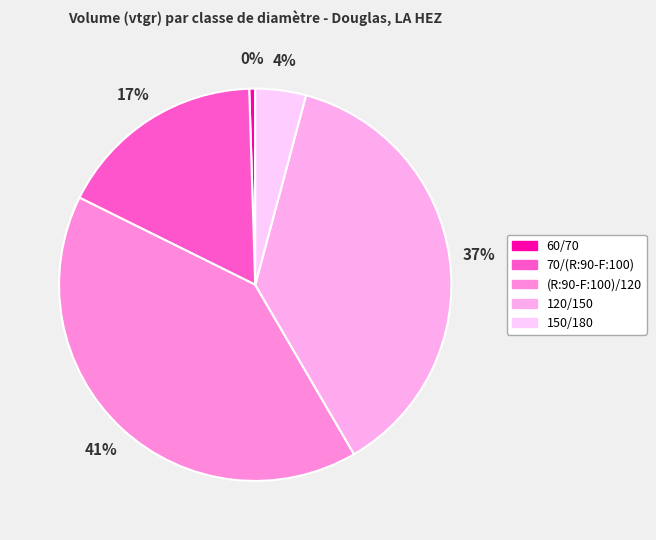

To the nearest percent, what is the combined percentage of 70/(R:90-F:100) and (R:90-F:100)/120?

58%